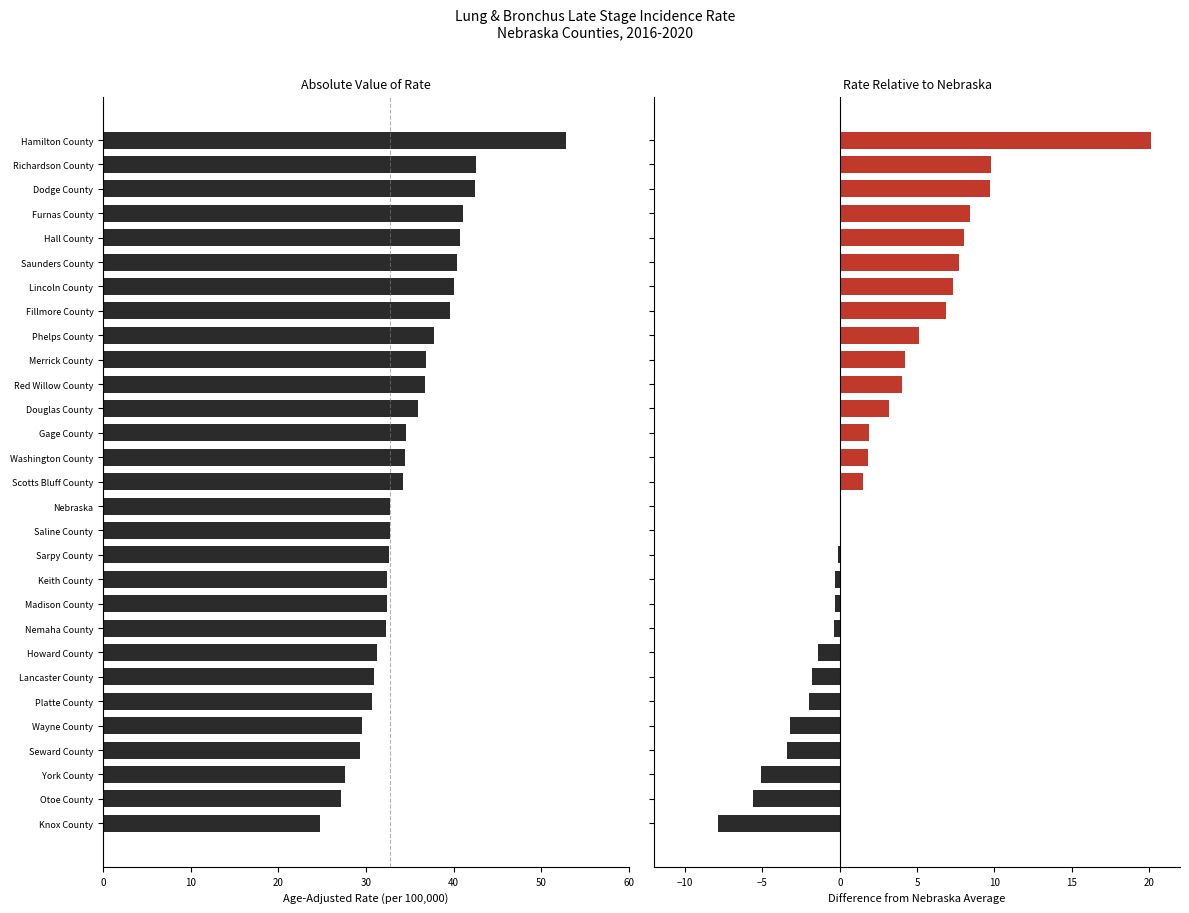

What is the highest value of the Difference from Nebraska Average series?

20.1